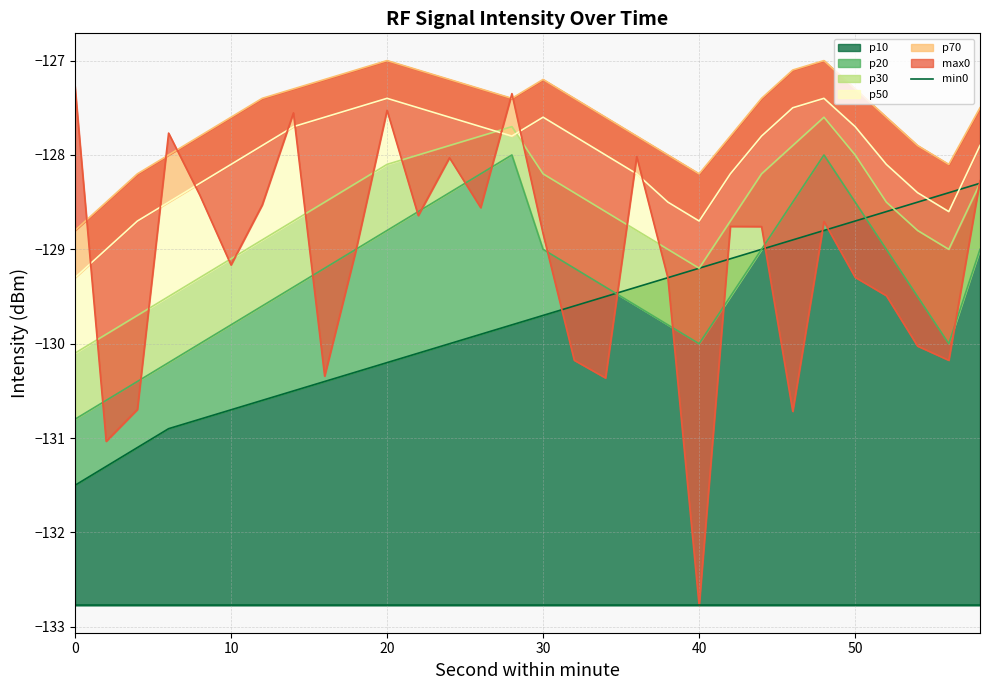

At which label is p30 closest to -128?

22